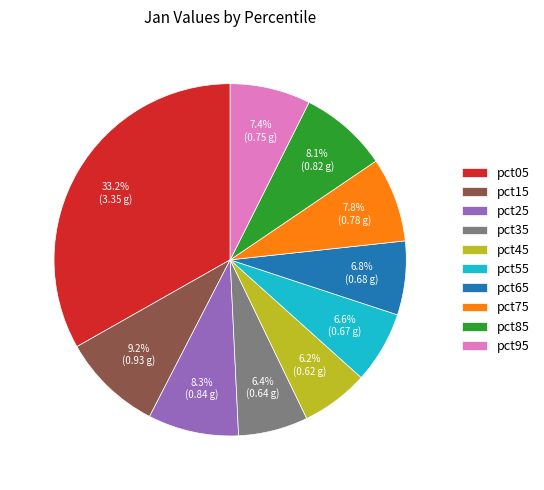

What is the largest slice in the pie chart?

pct05